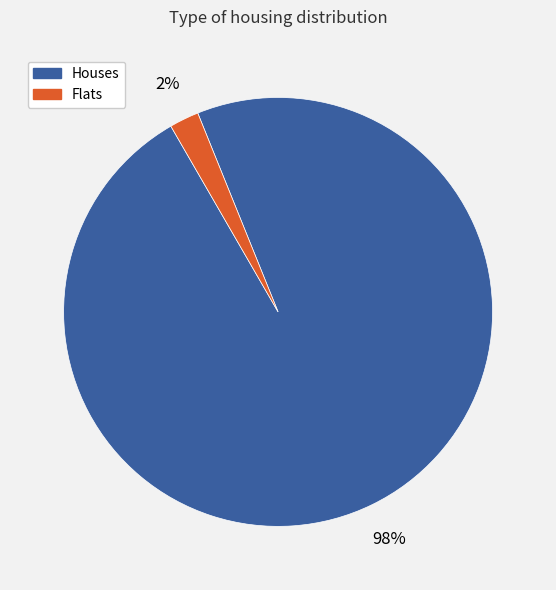

True or false: Flats accounts for 7% of the total.

False